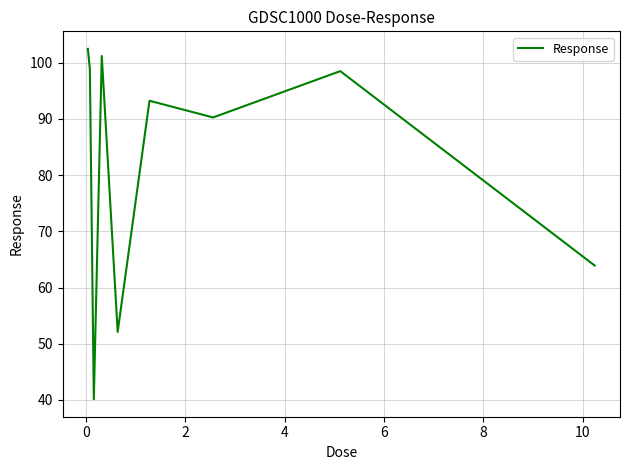

Is this an area chart (filled region under the line)?

No